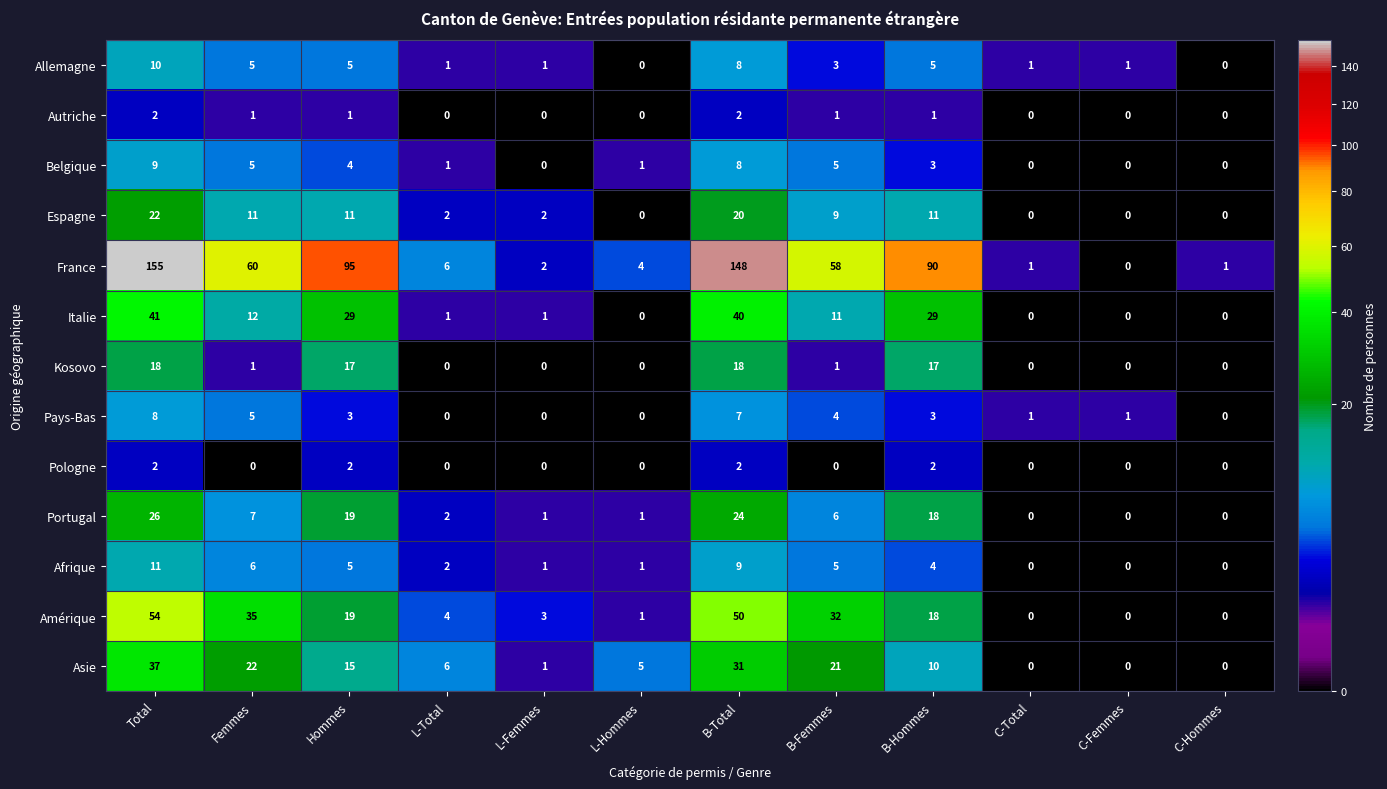

How many Pologne values are between 0 and 2?

12